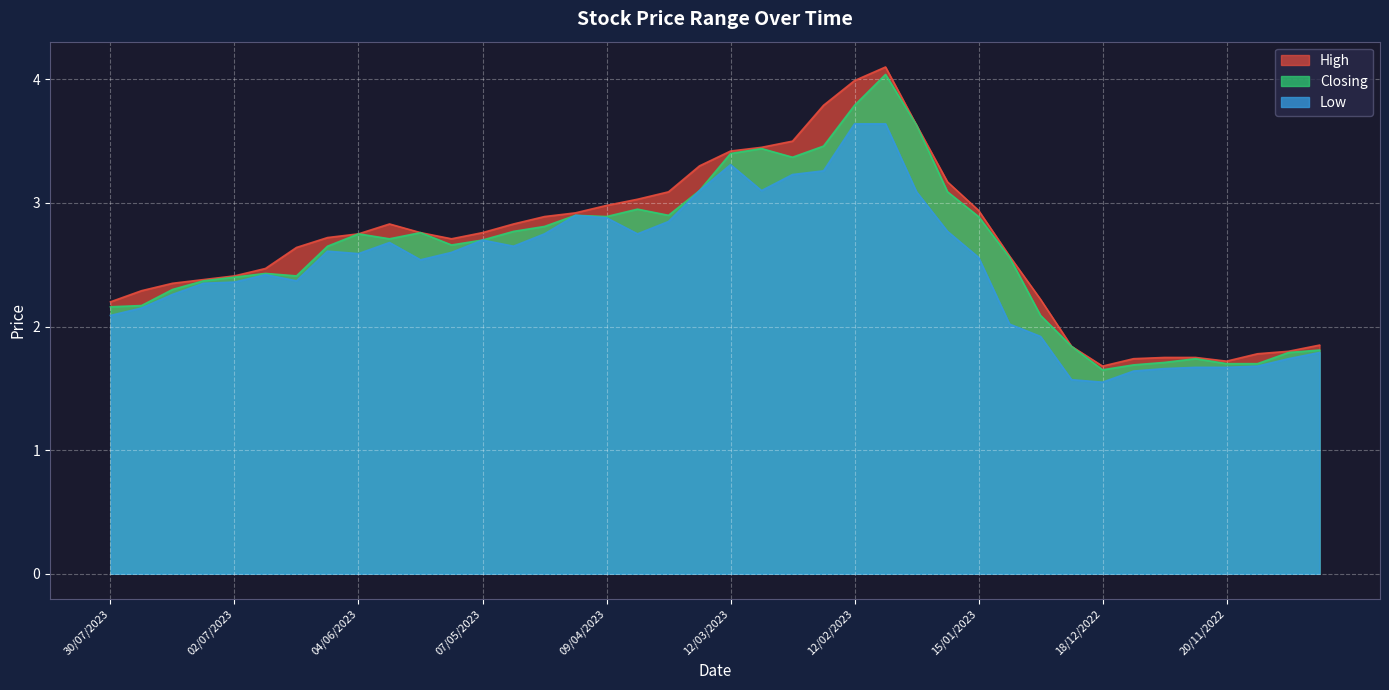

True or false: Low and High cross at least once.

False